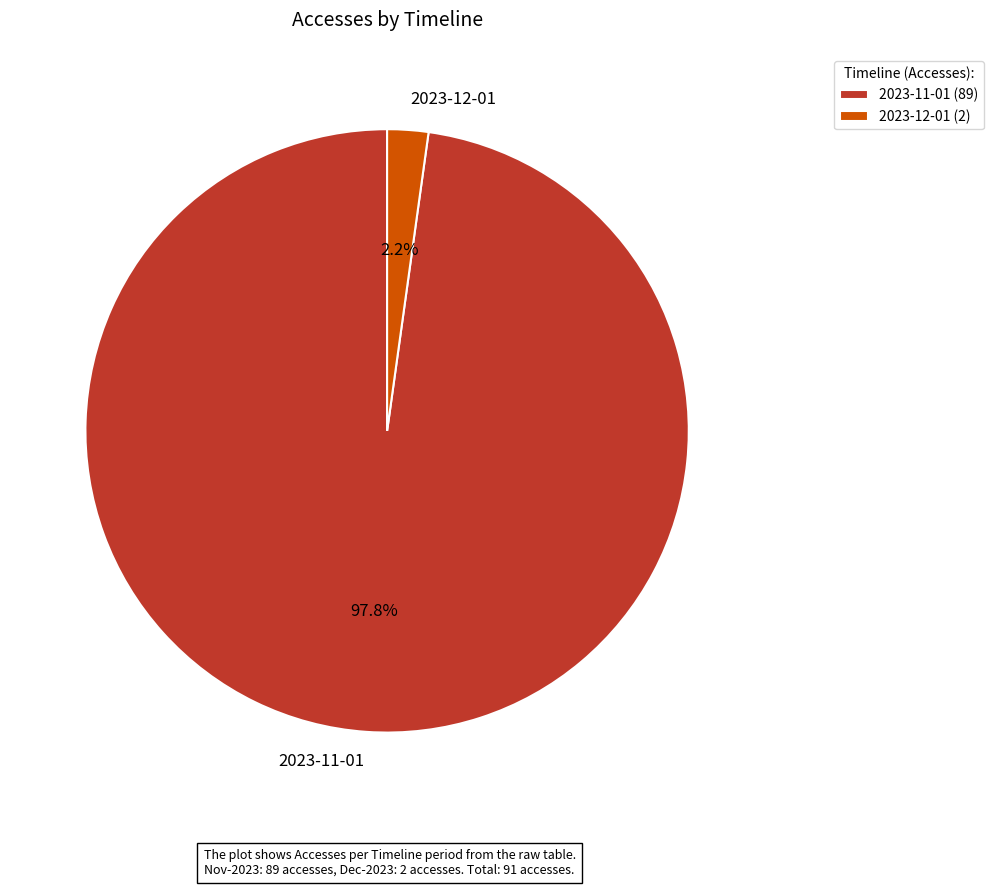

To the nearest percent, what is the difference between the 2023-11-01 and 2023-12-01 slice percentages?

96%